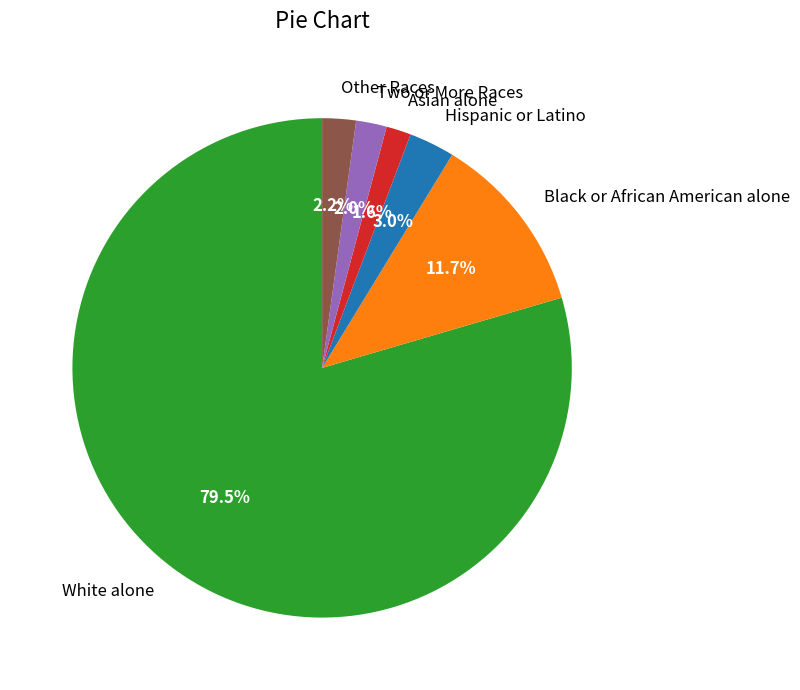

How many segments does this pie chart have?

6